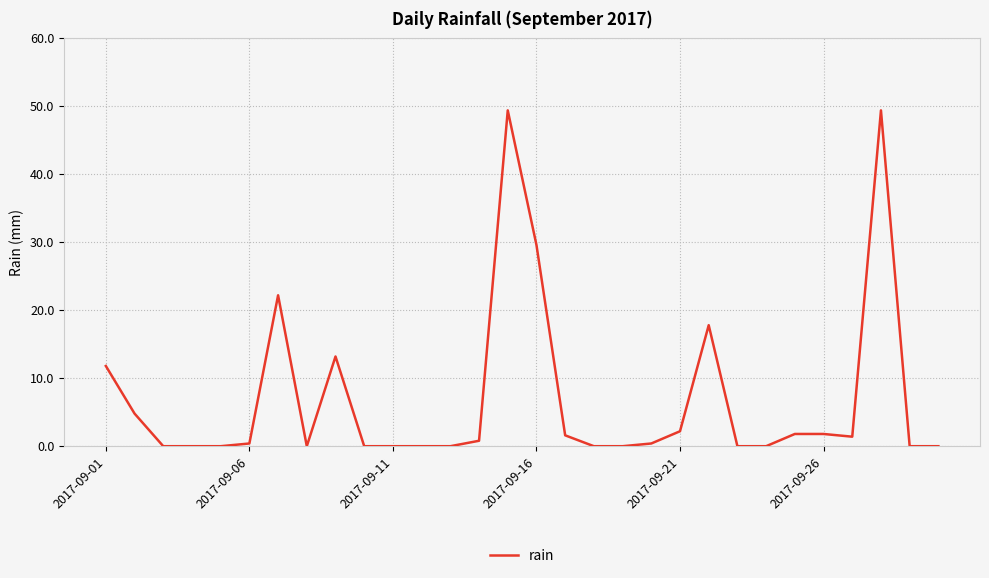

What is the maximum value shown in the chart?

49.4